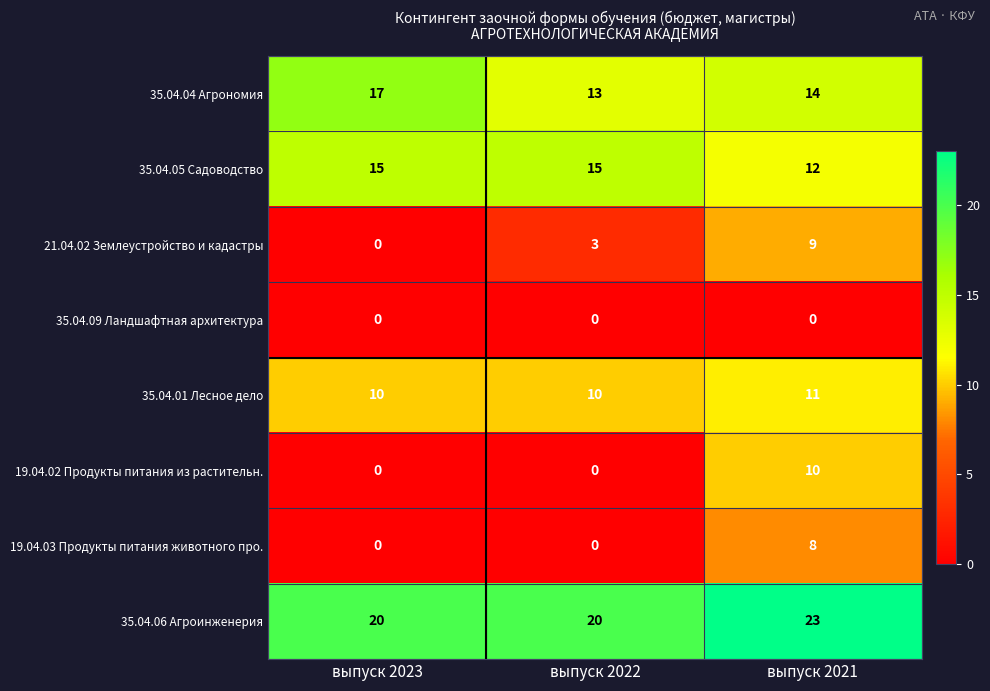

Between выпуск 2023 and выпуск 2022, which series saw the biggest shift?

35.04.04 Агрономия